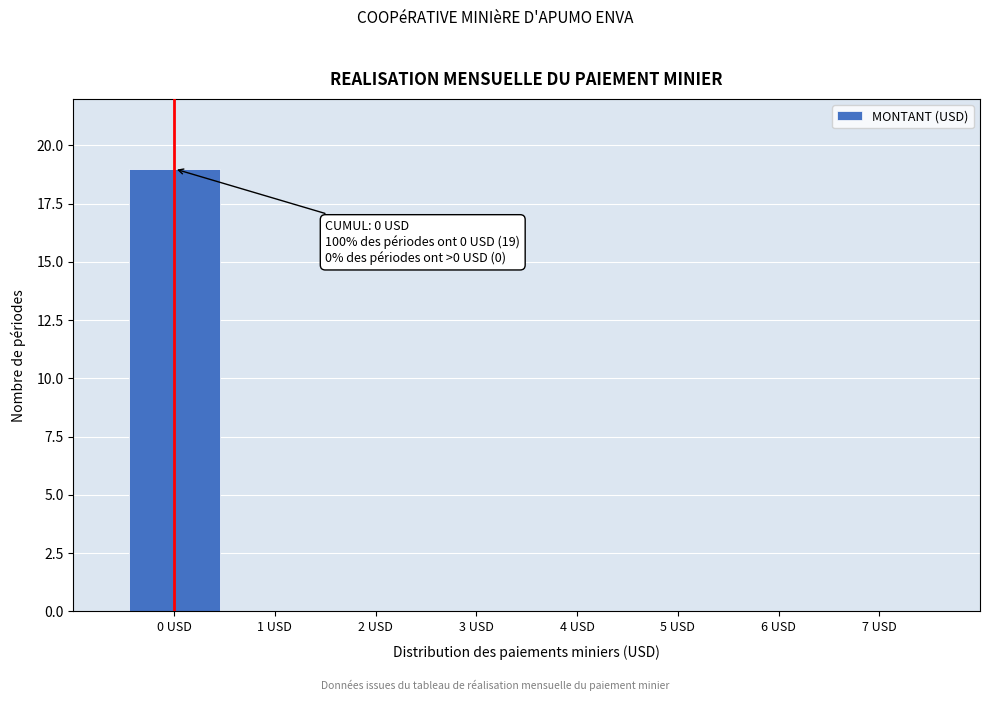

Reading right to left, transcribe all the data shown in this chart.

7 USD=0	6 USD=0	5 USD=0	4 USD=0	3 USD=0	2 USD=0	1 USD=0	0 USD=19